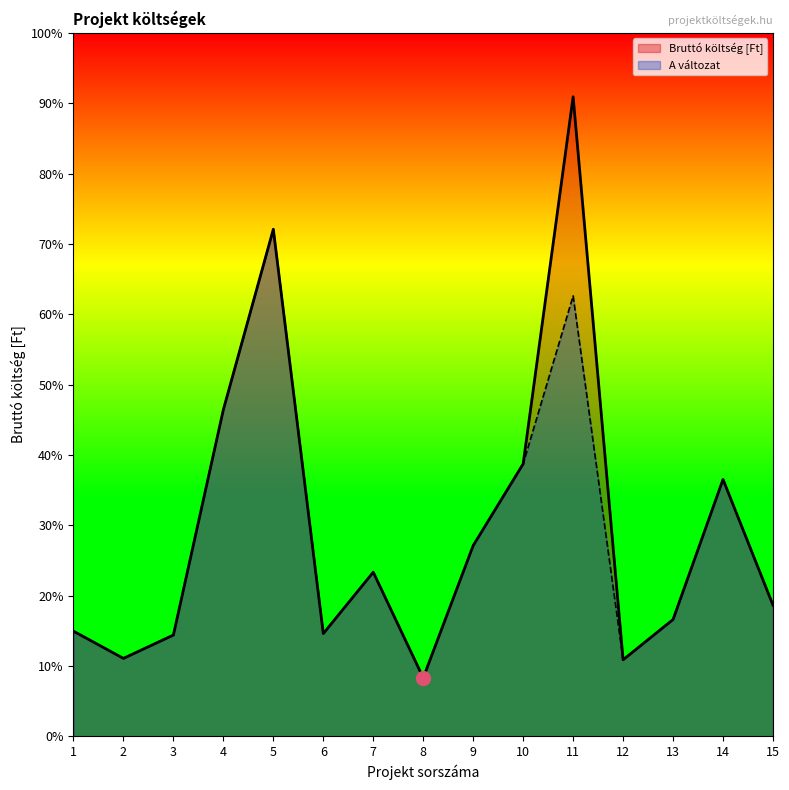

At which label is A változat closest to 7265056?

10